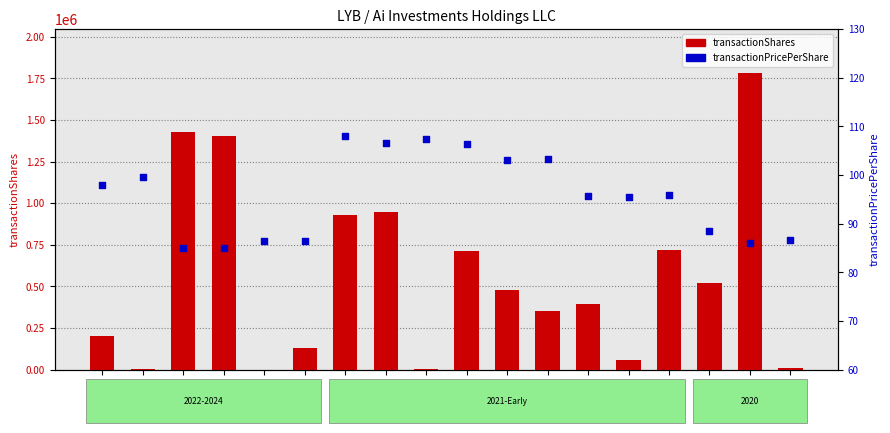

At how many categories does at least one series exceed 1016555?

3